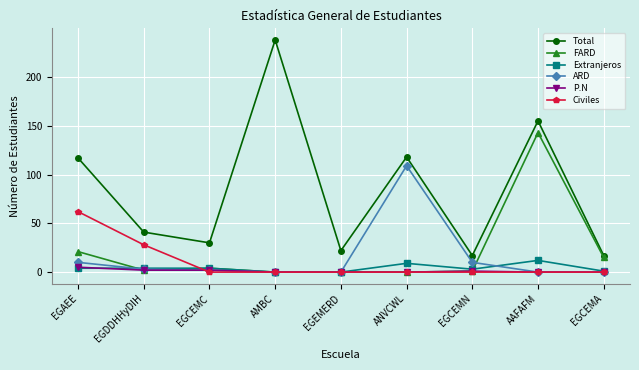

What is the maximum value for FARD?

143